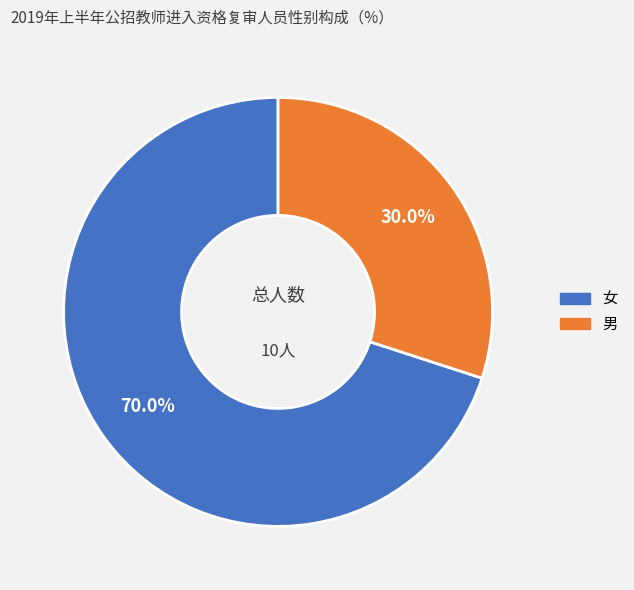

Is it true that 男 is 30% of the pie?

True